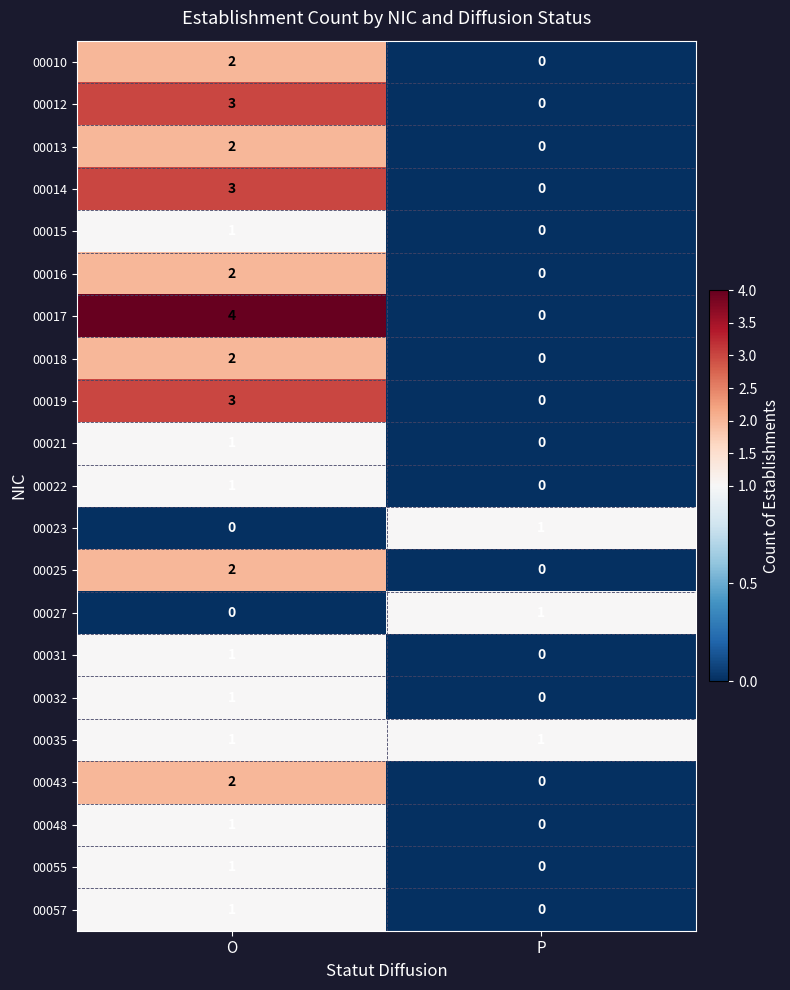

The value of 00022 at P is -1. True or false?

False